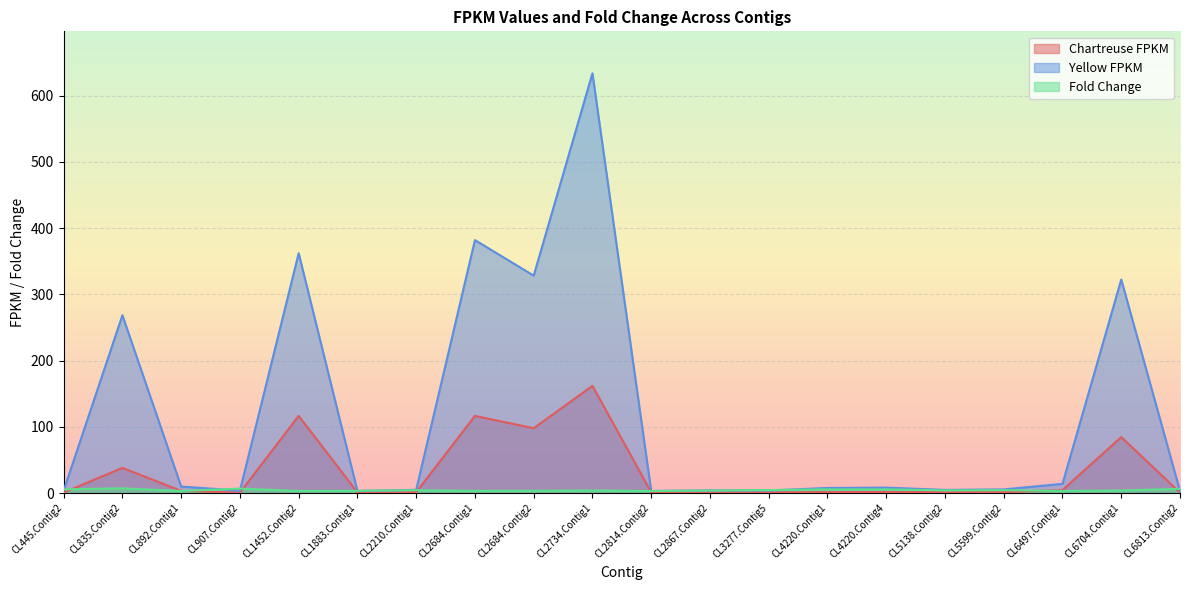

Rank the series at CL1883.Contig1 from highest to lowest value.

Fold Change, Yellow FPKM, Chartreuse FPKM